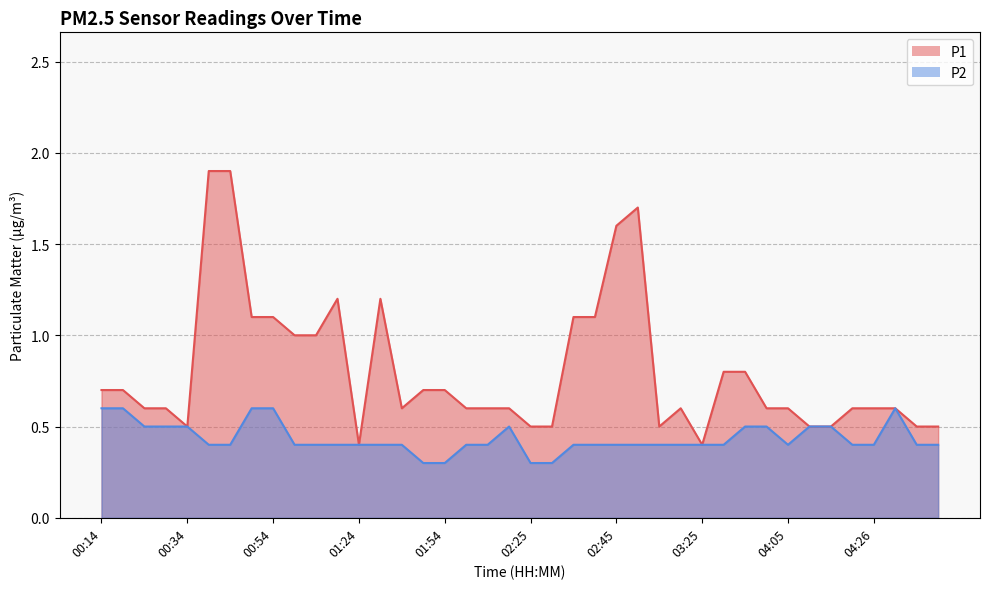

In P2, how many points are lower than both neighbors (excluding endpoints)?

1